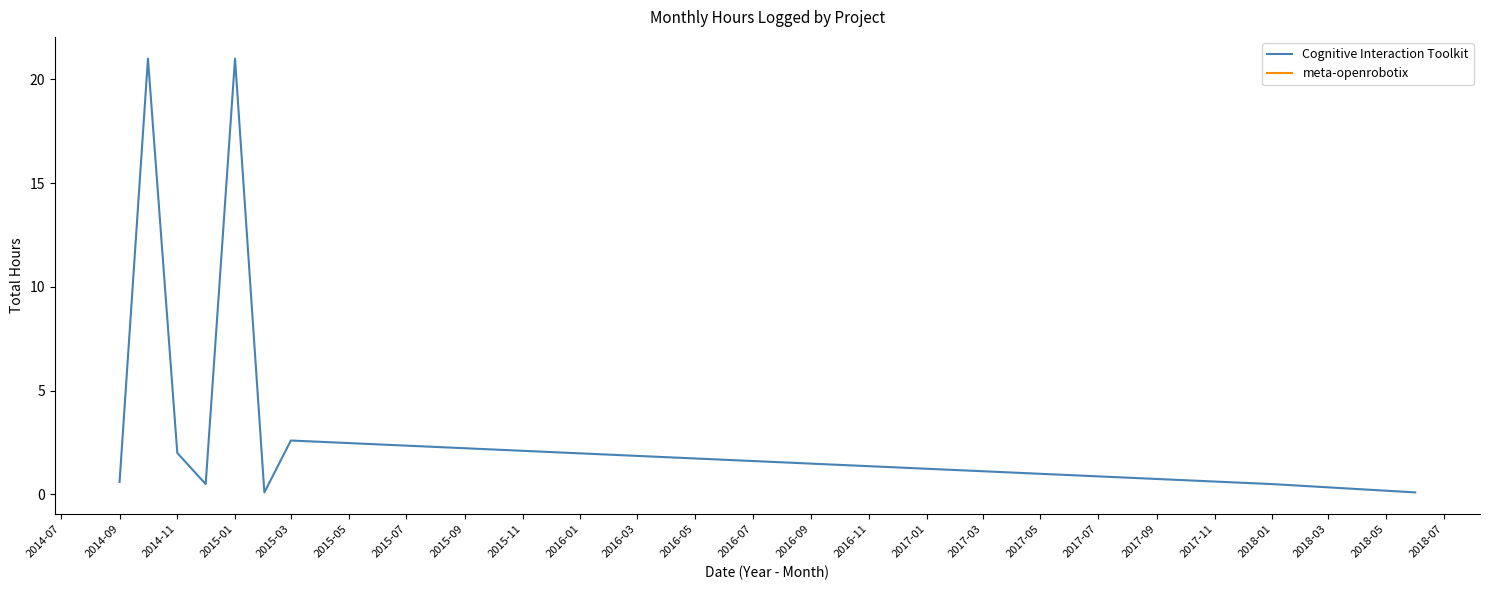

What is the highest value of the Cognitive Interaction Toolkit series?

21.0